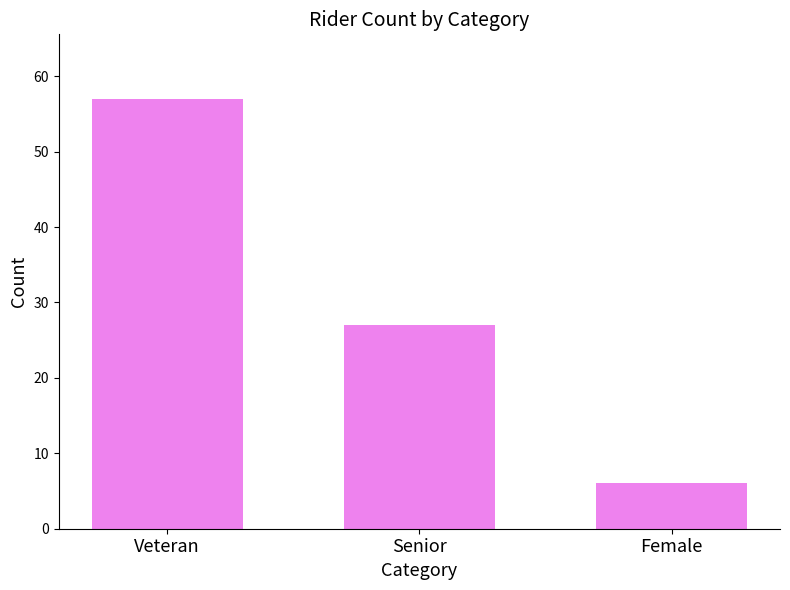

Which label corresponds to the largest value in the chart?

Veteran